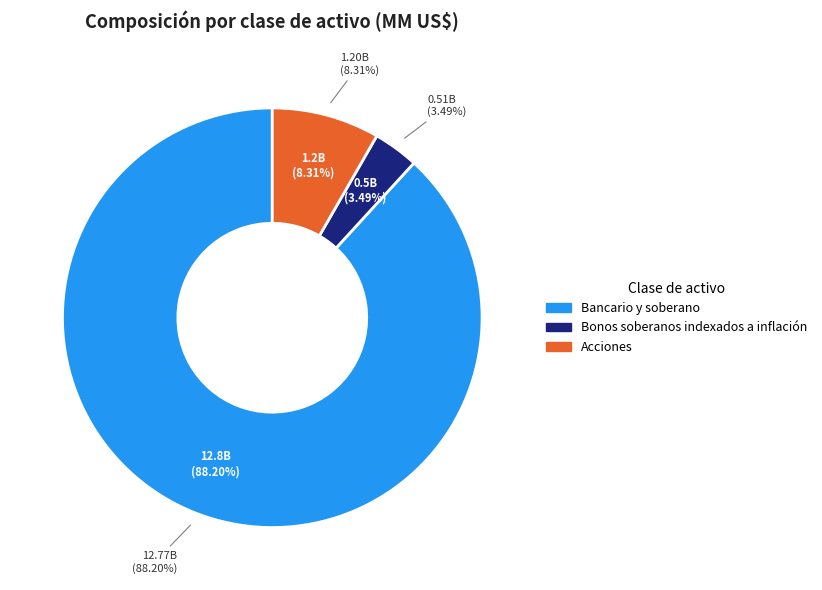

How many segments does this pie chart have?

3